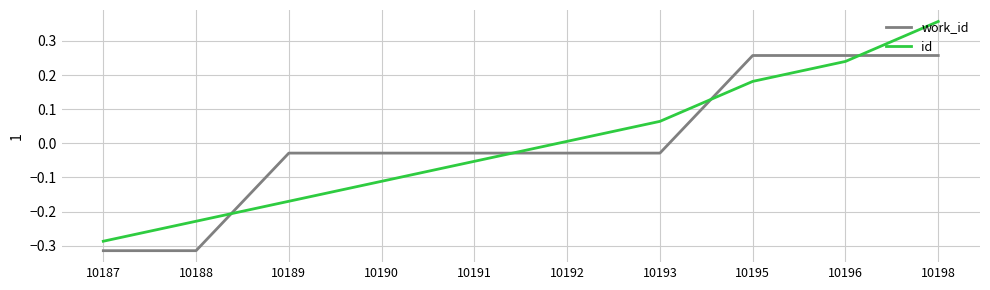

Is the value of id at 10193 greater than the value of work_id at 10187?

Yes